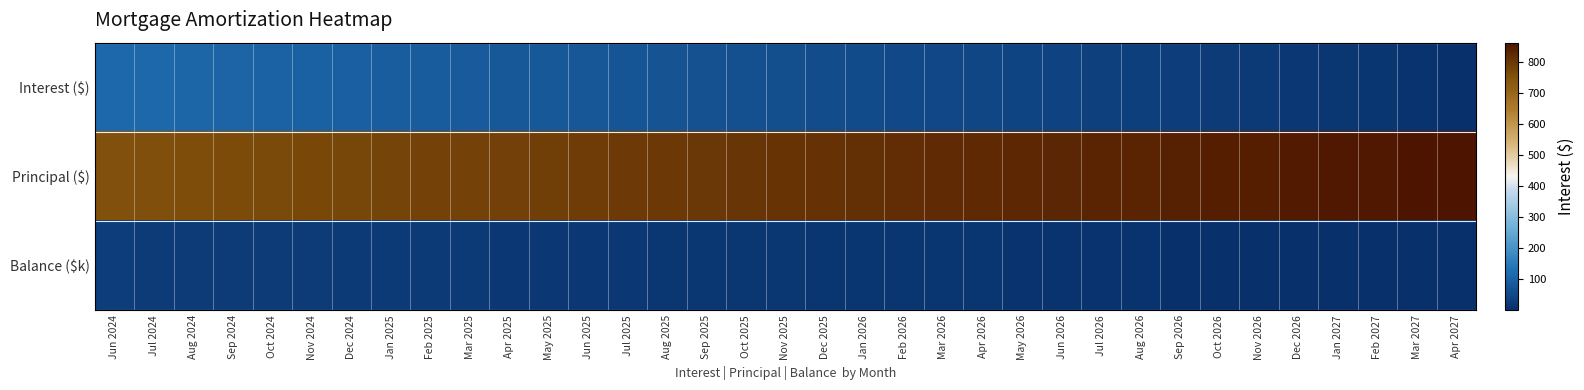

What is the maximum value shown in the chart?

863.0